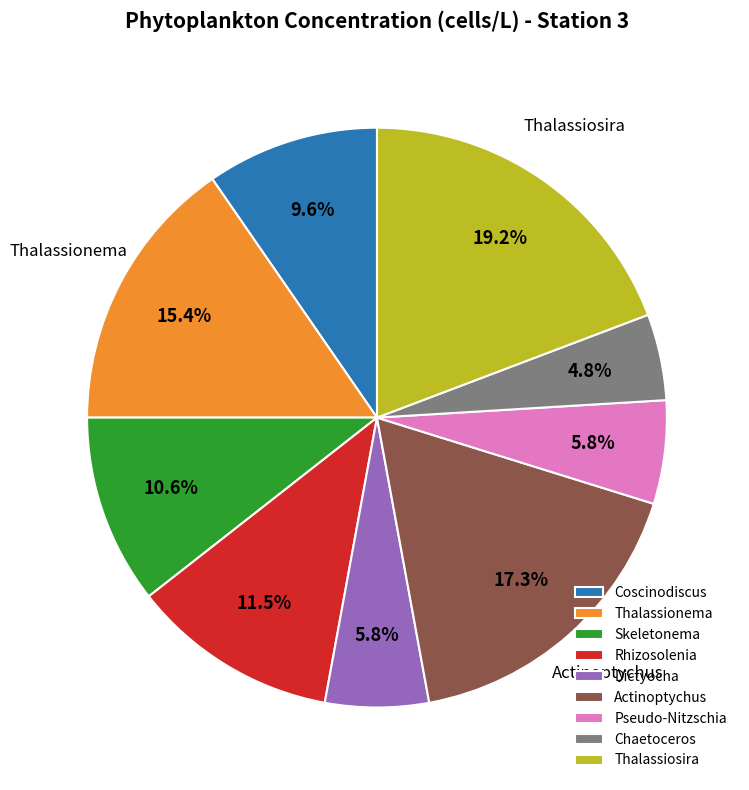

The Actinoptychus slice represents 10% of the pie. True or false?

False